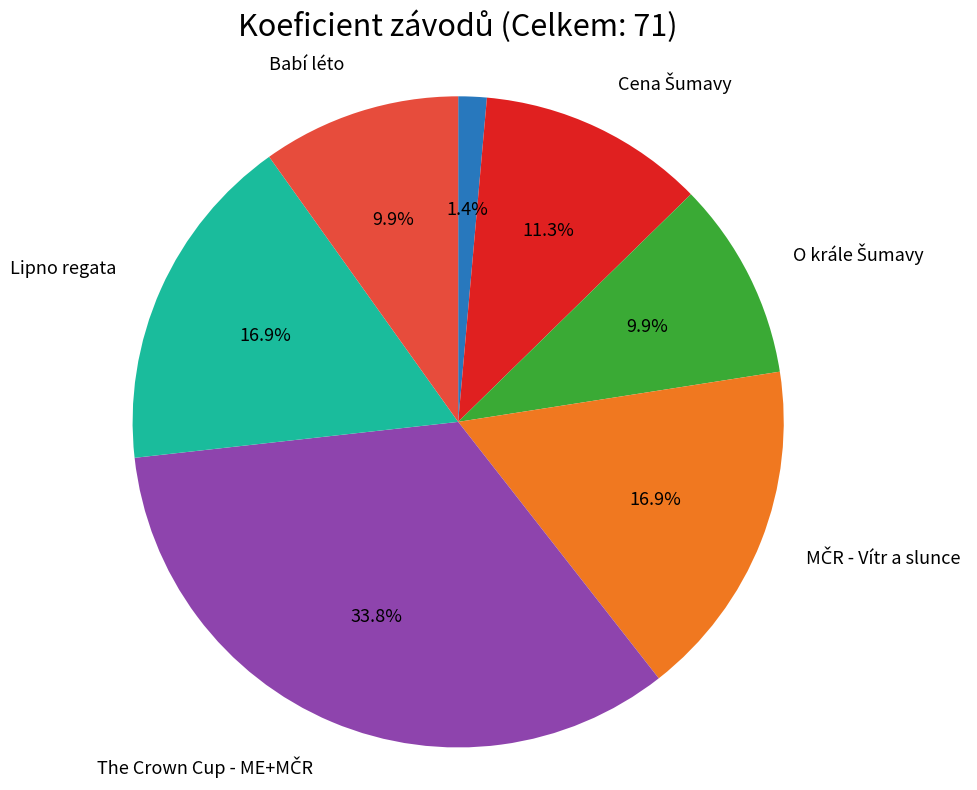

Does any single category account for the majority?

No